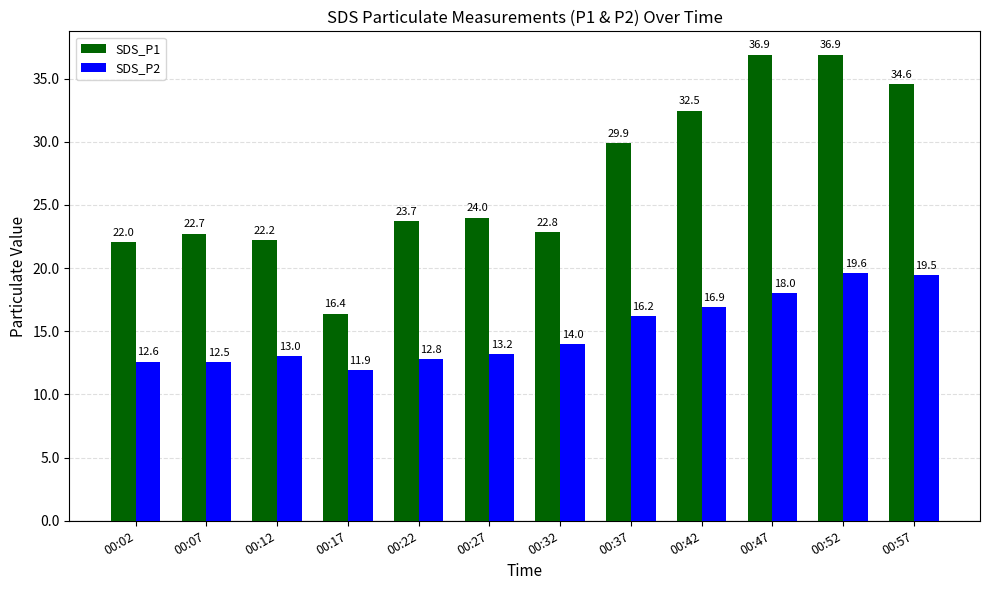

What is the lowest value of the SDS_P1 series?

16.4